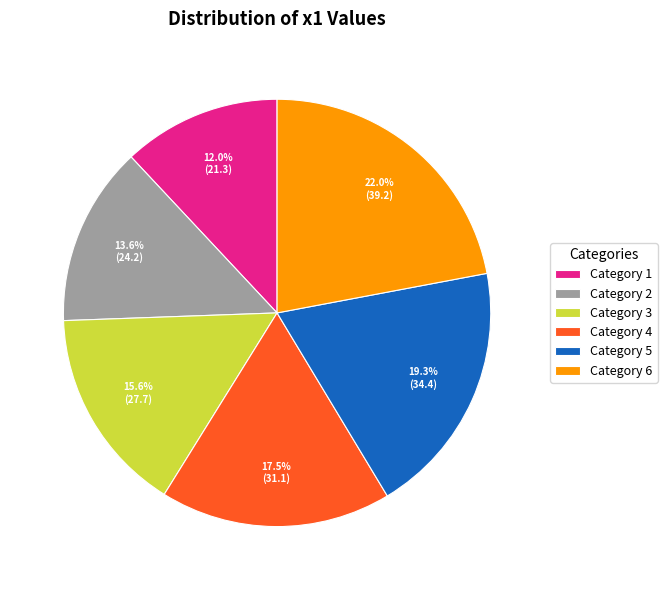

How many segments does this pie chart have?

6